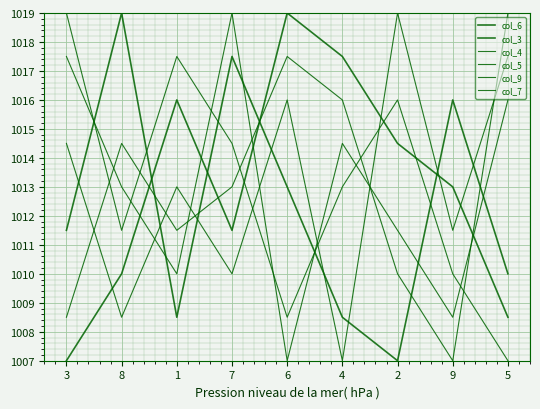

True or false: col_4 has a value of 1766.5 at 4.

False